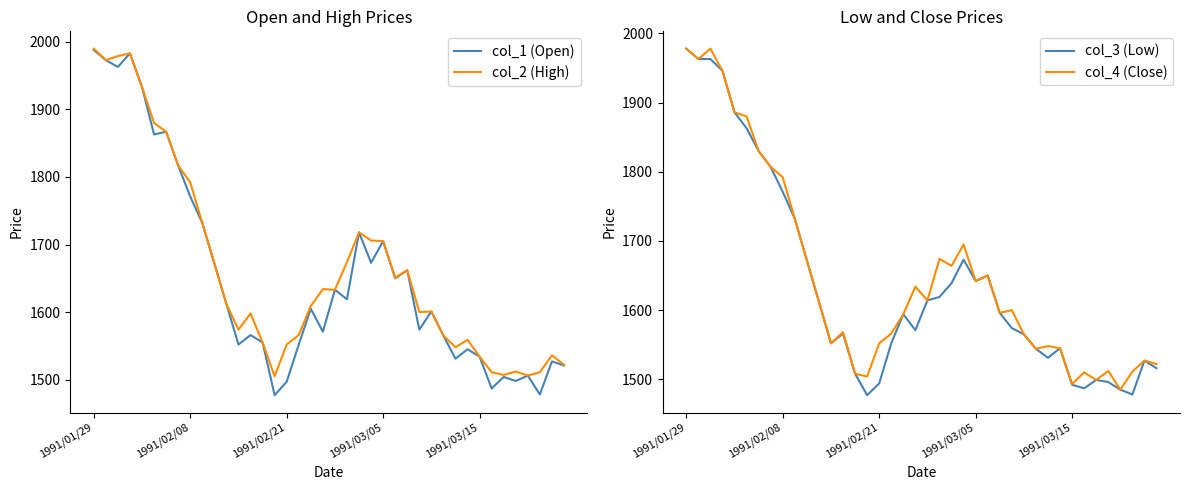

Between 12 and 33, which is larger?

12